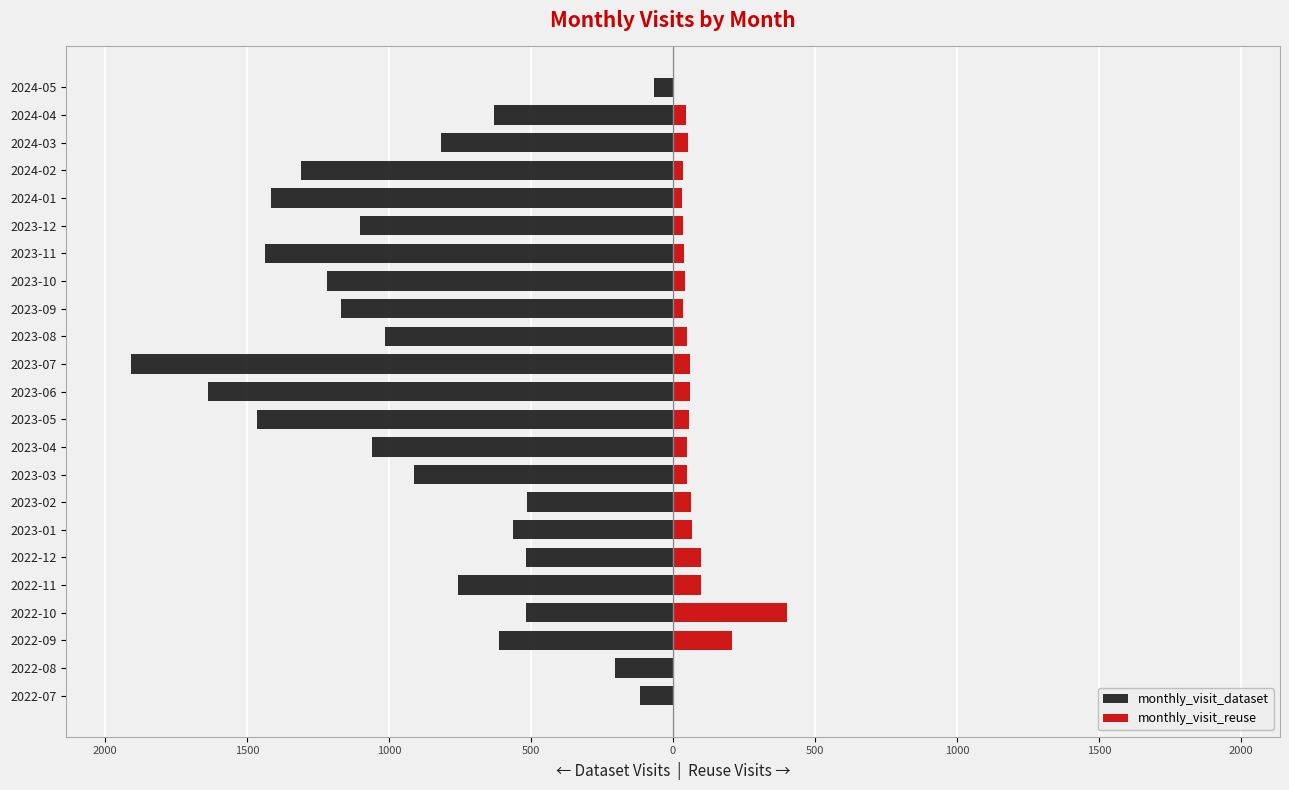

What are all the series names shown in the legend?

monthly_visit_dataset, monthly_visit_reuse